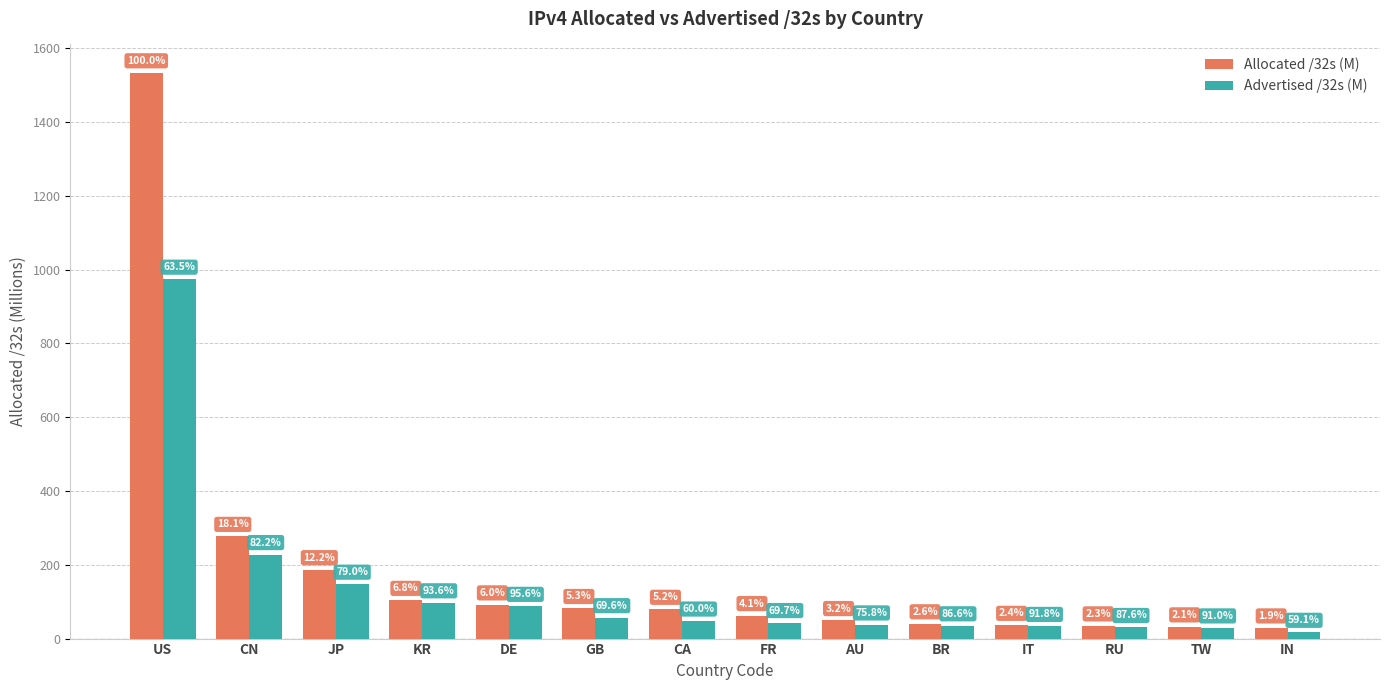

How many bars are there in each group?

2